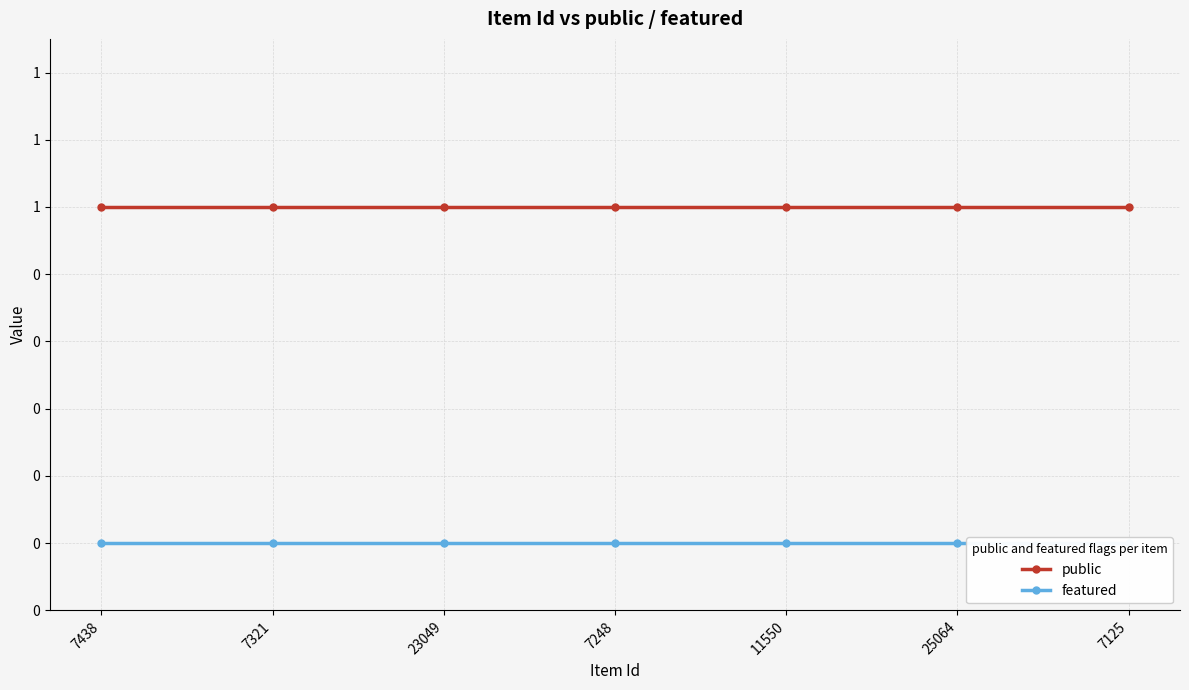

Count the number of categories in the chart.

7